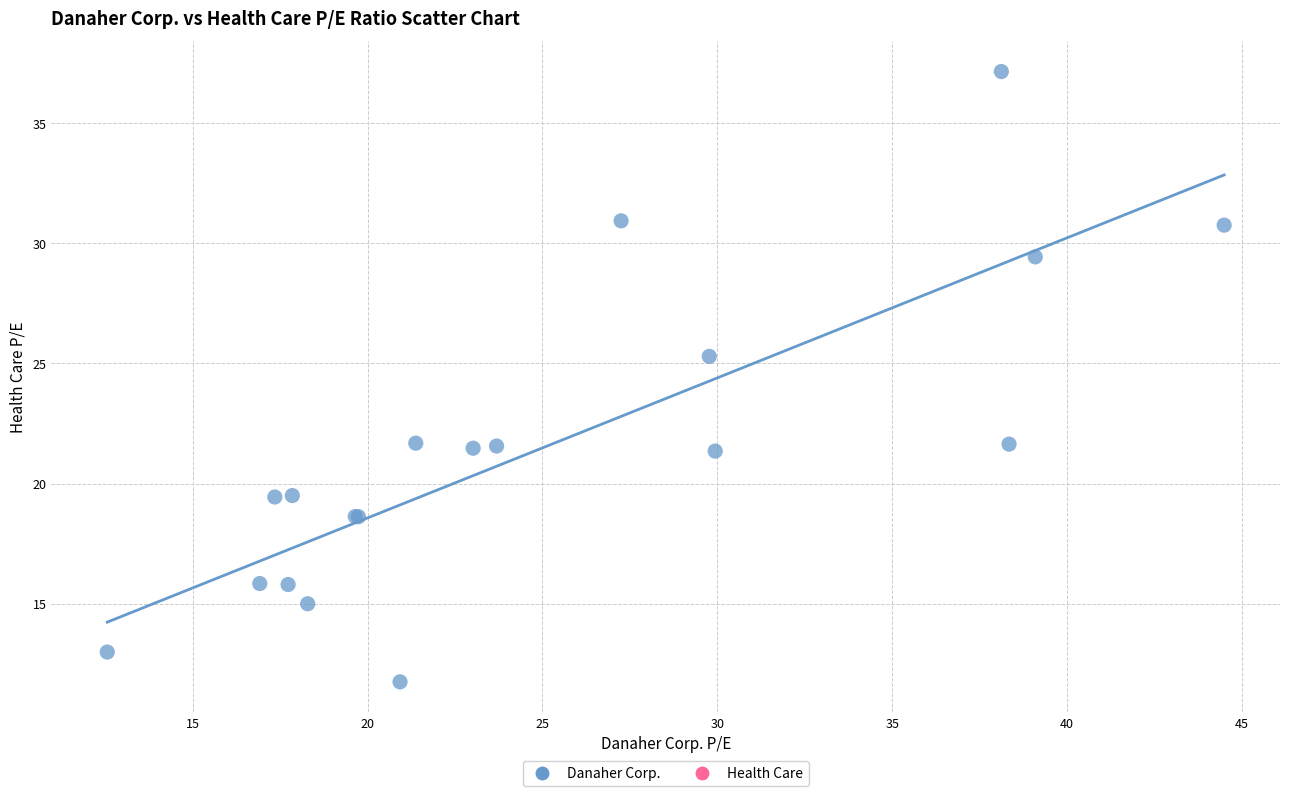

What Y value in the scatter plot is closest to 24?

25.3